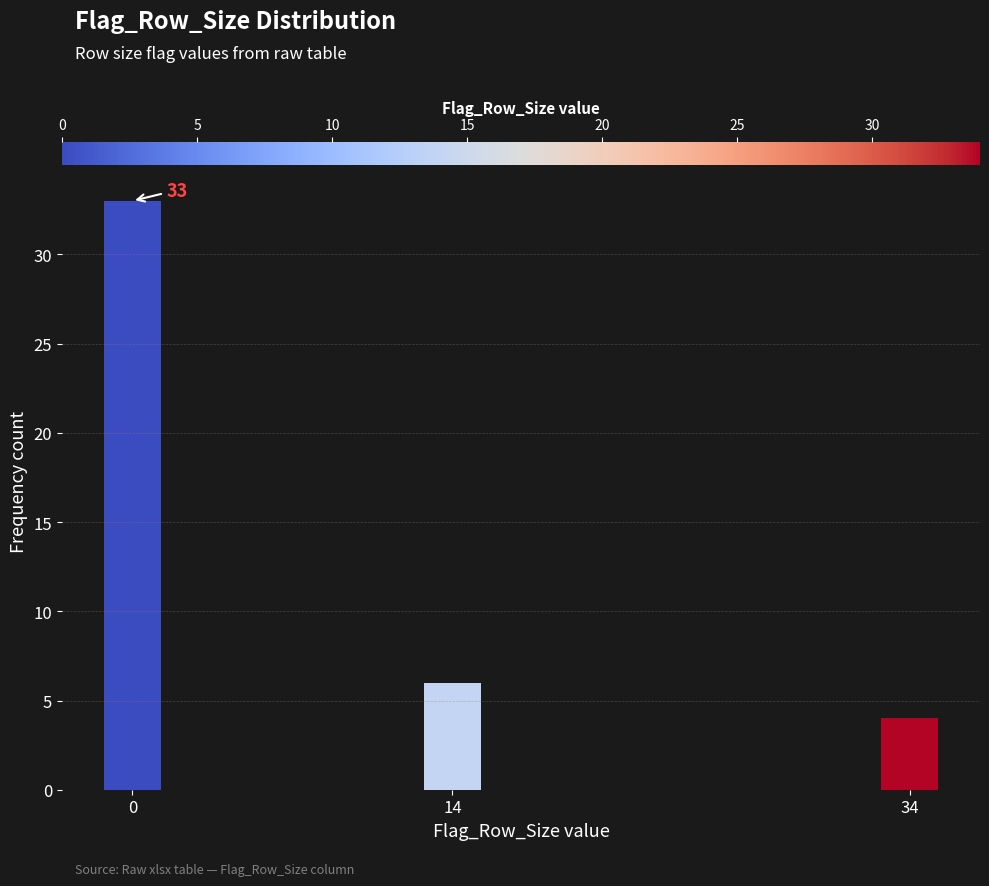

Reading right to left, what are all the values shown in this chart?

4	6	33